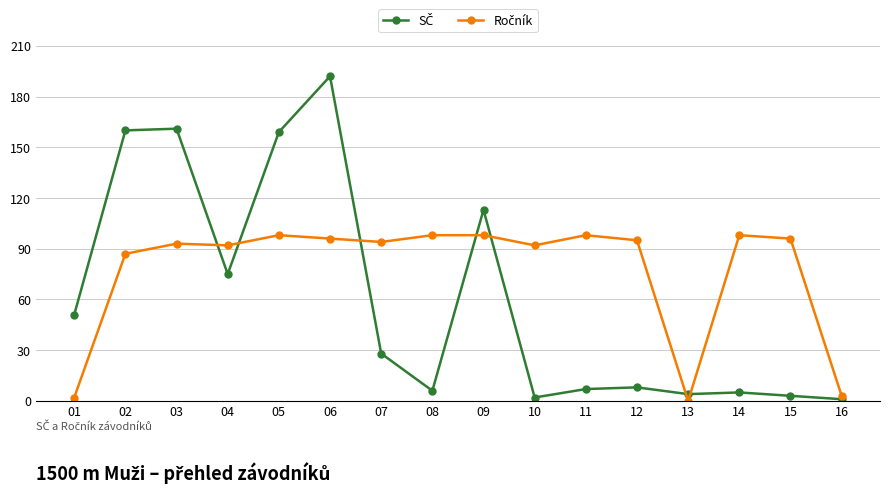

What is the greatest value displayed?

192